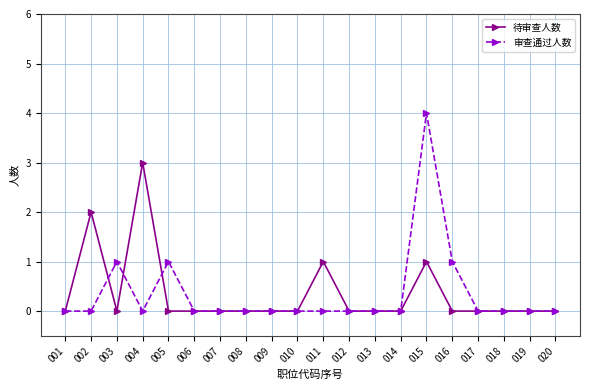

List the series in order of their peak value, lowest first.

待审查人数, 审查通过人数